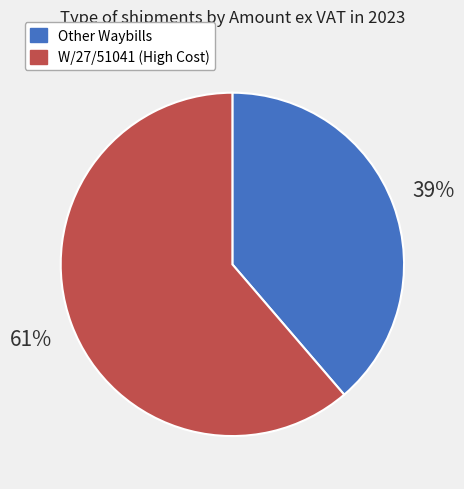

To the nearest percent, what percentage of the pie is Other Waybills?

39%